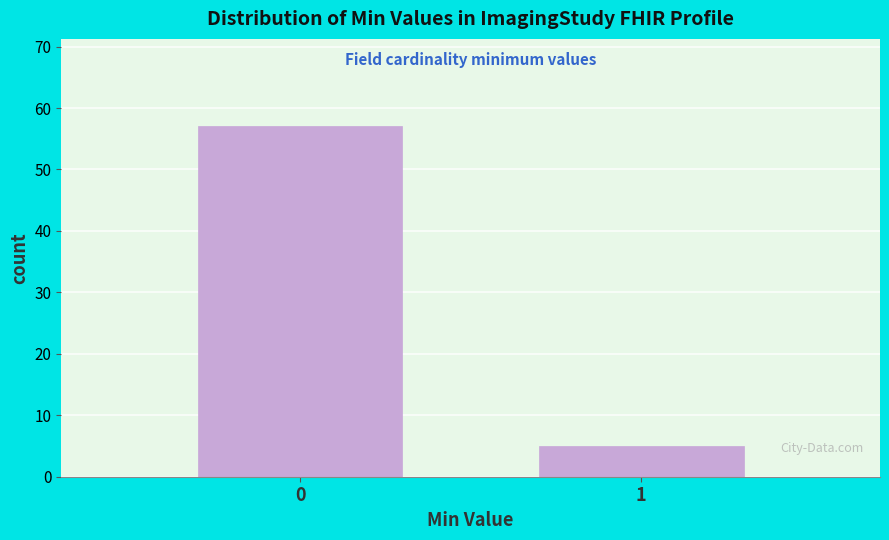

Reading right to left, list all the values displayed in this chart.

1=5	0=57